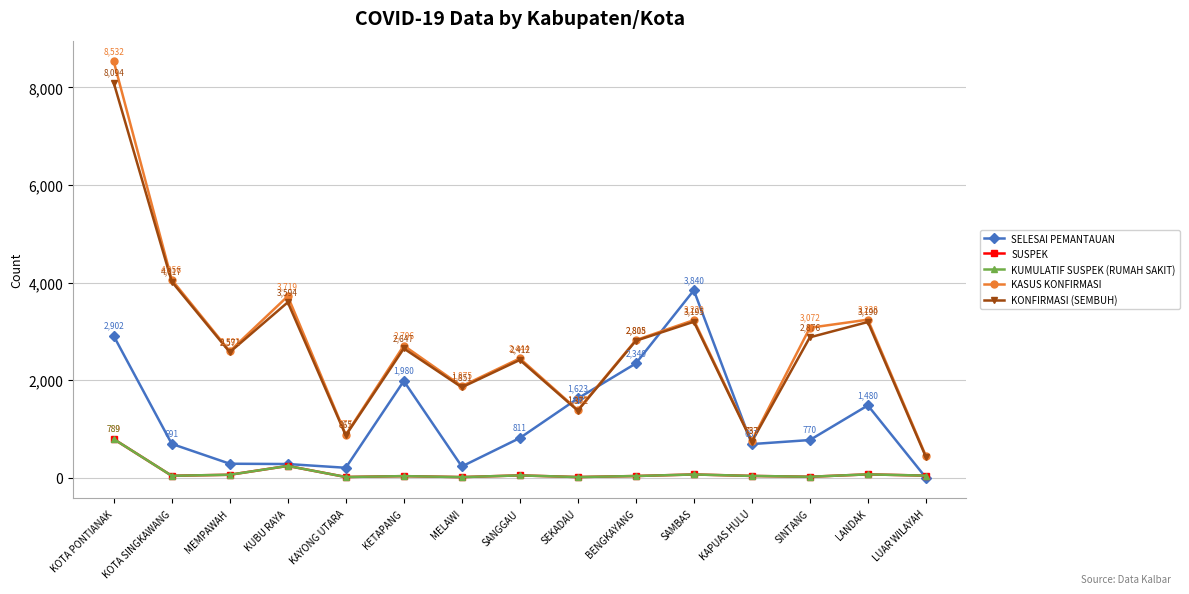

Where does the KASUS KONFIRMASI series first go above 2706?

KOTA PONTIANAK